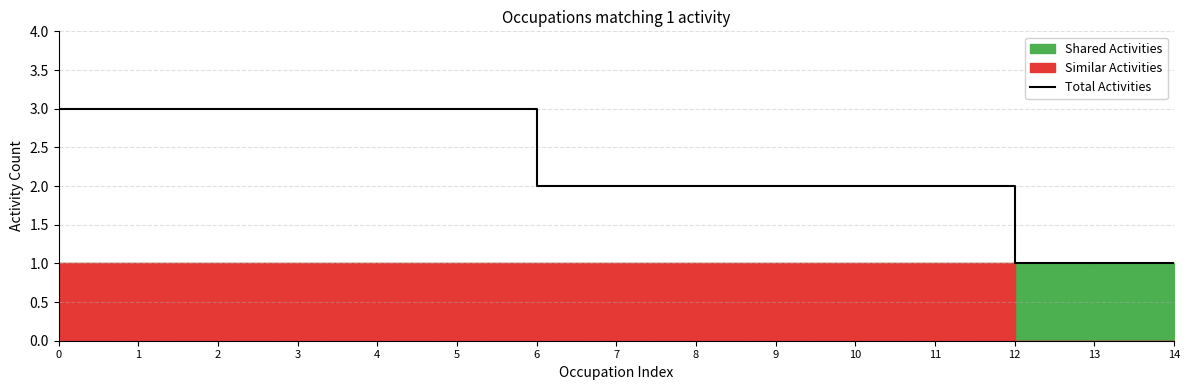

What is the average value?

2